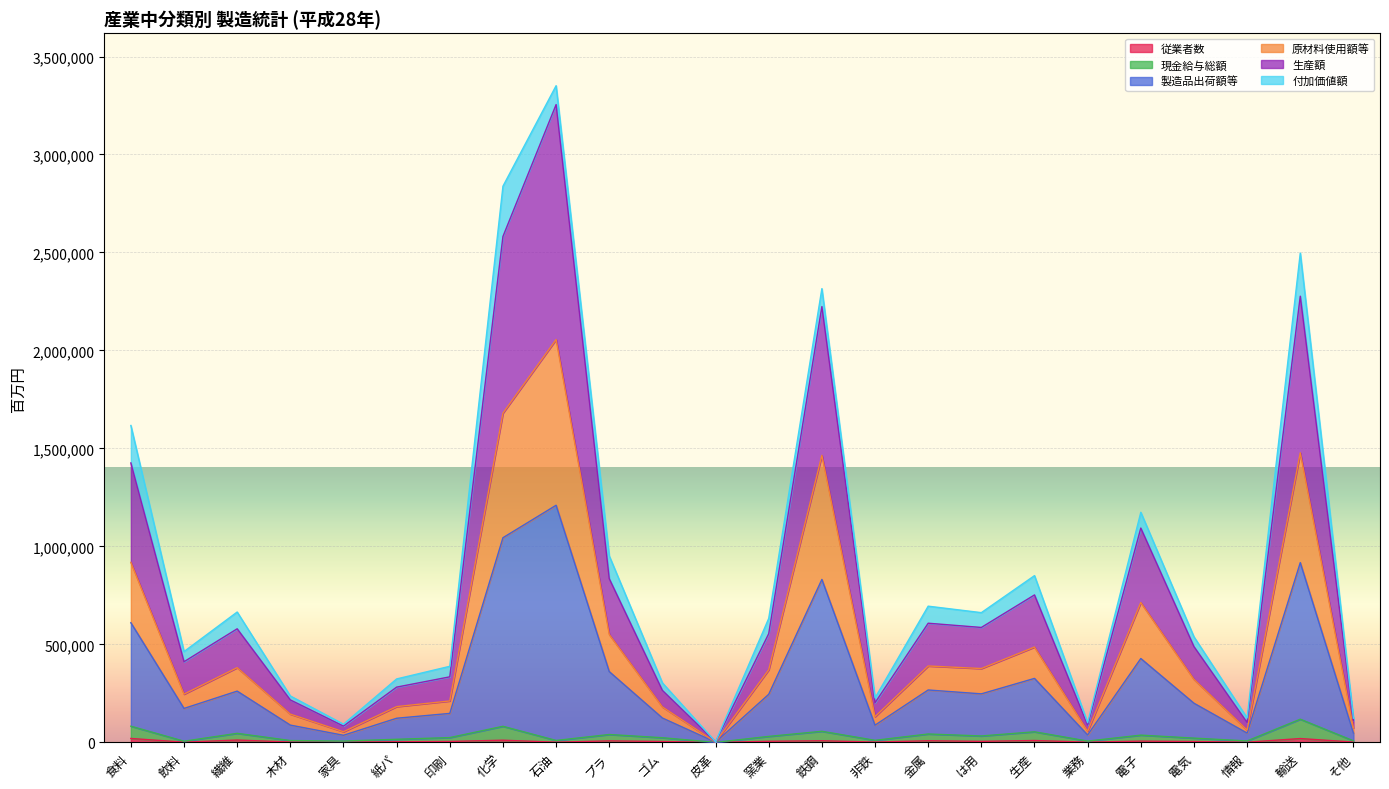

What is the average value of the 従業者数 series?

6032